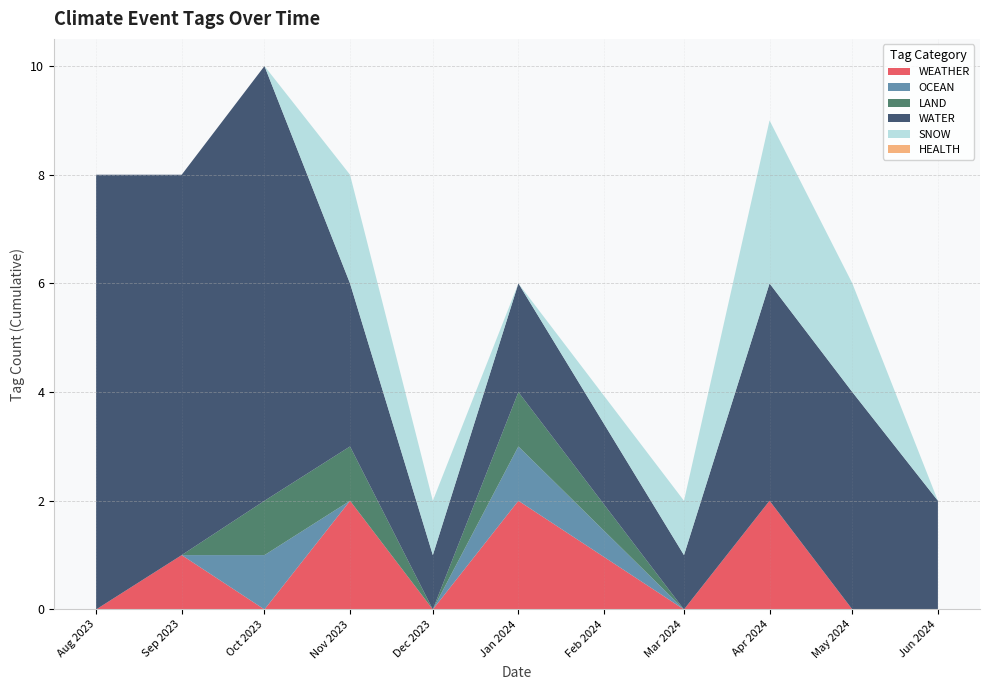

What is the total value across all series at Jan 2024?

6